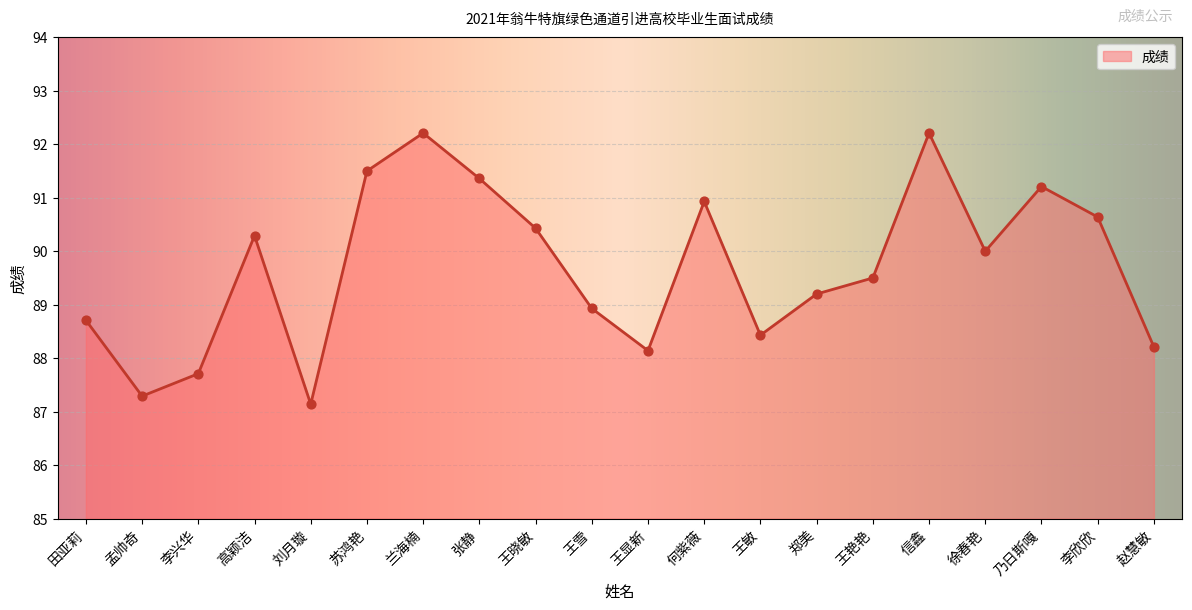

What is the ratio of the value at 李欣欣 to the value at 刘月璇?

1.0